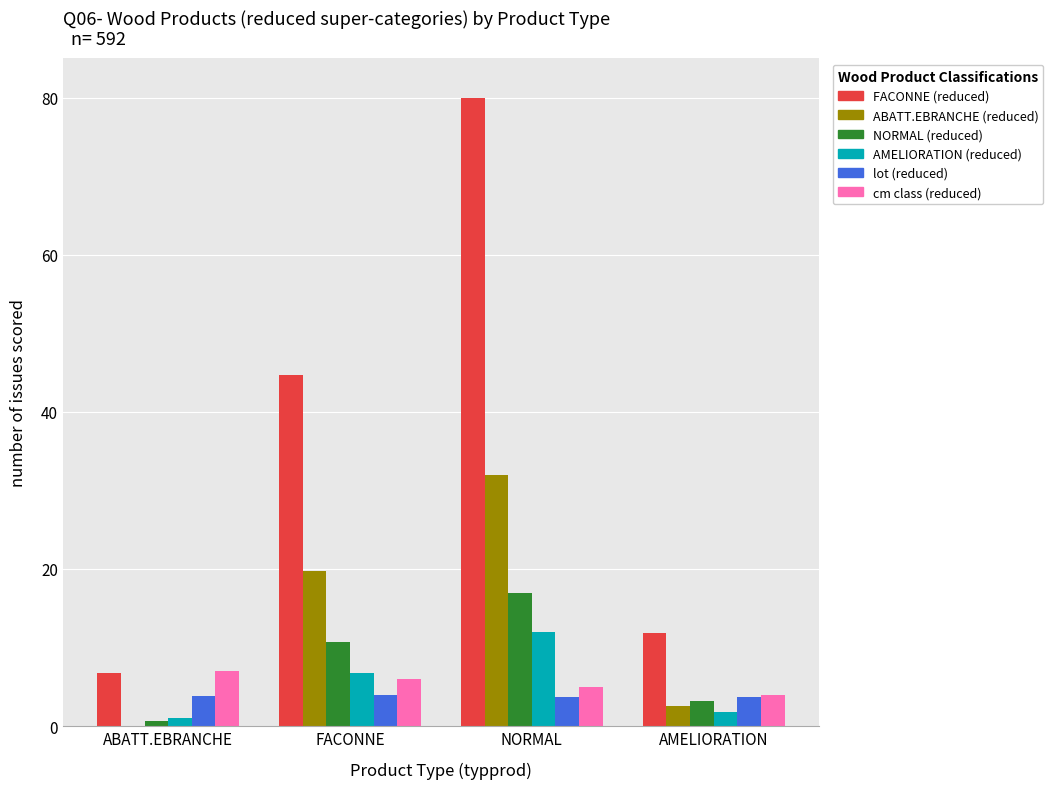

At which category is the sum across all series the highest?

NORMAL